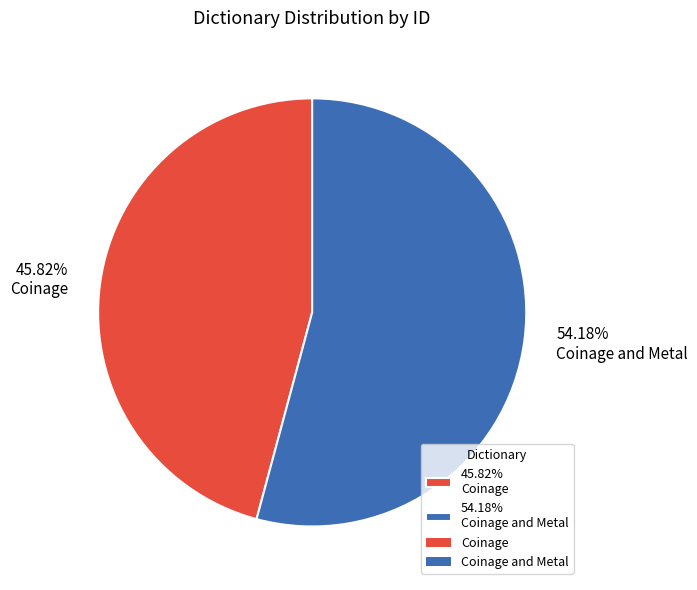

How many segments does this pie chart have?

2